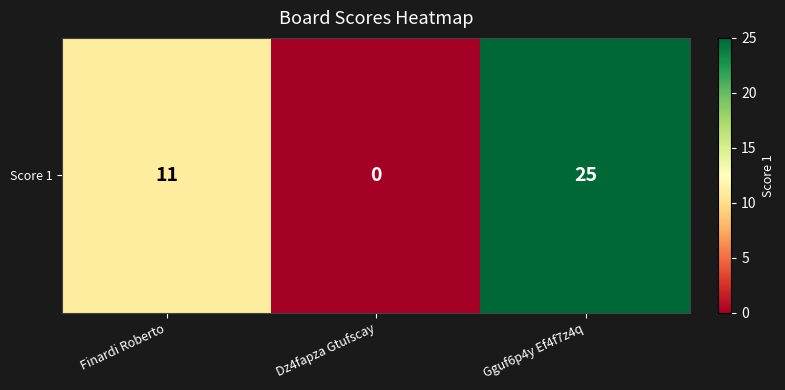

How many values exceed 11?

1